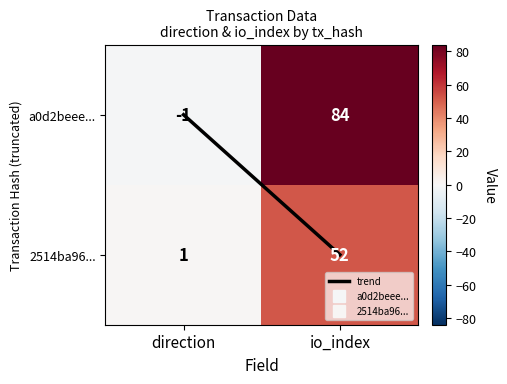

At which label is a0d2beee... closest to 41?

direction